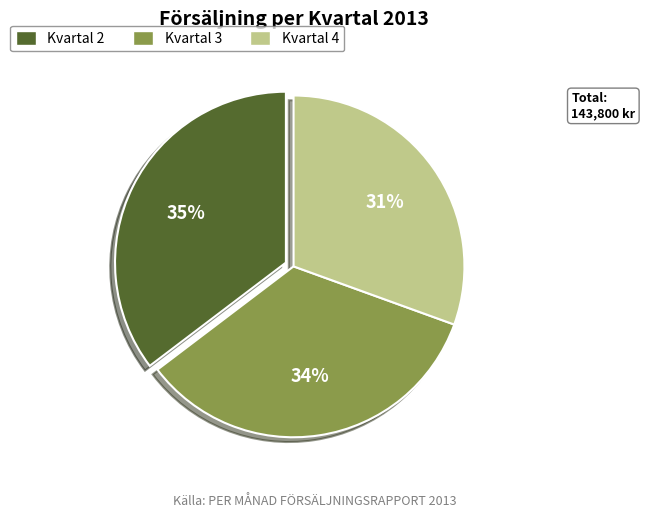

Does any single category account for the majority?

No